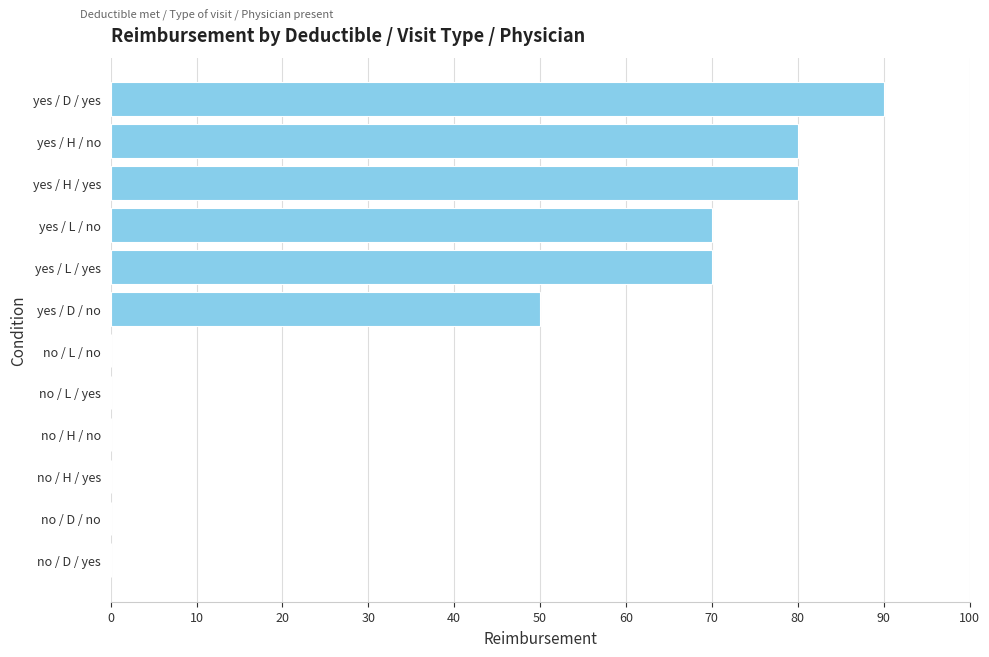

What is the sum of all values?

440